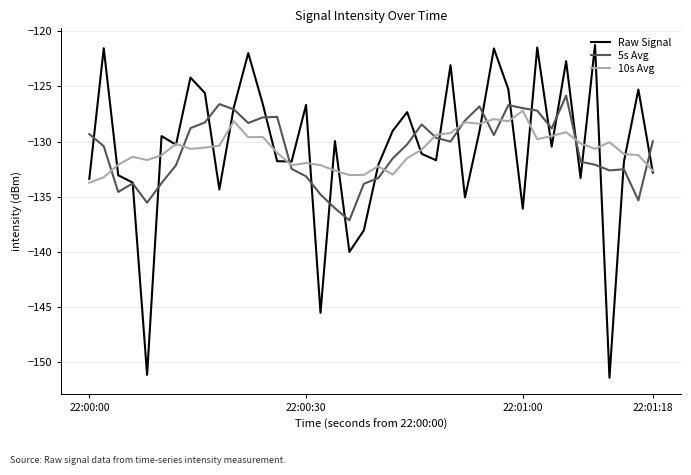

Rank the series by their maximum value, from highest to lowest.

Raw Signal, 5s Avg, 10s Avg